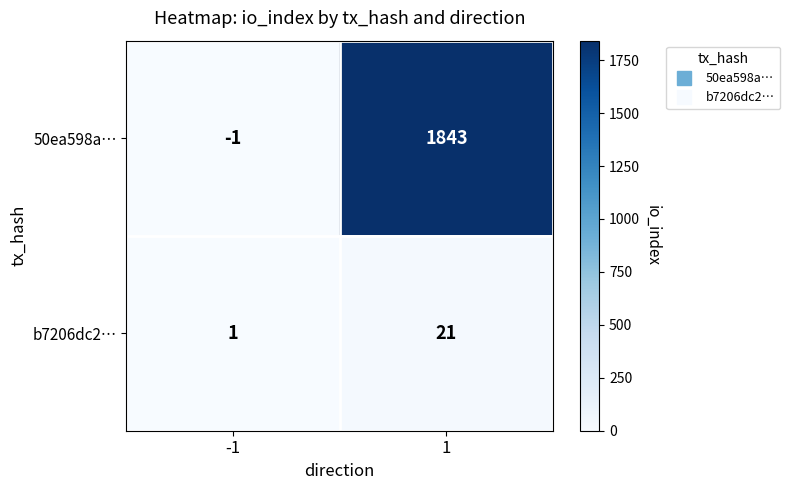

What is the difference between the b7206dc2… values at -1 and 1?

20